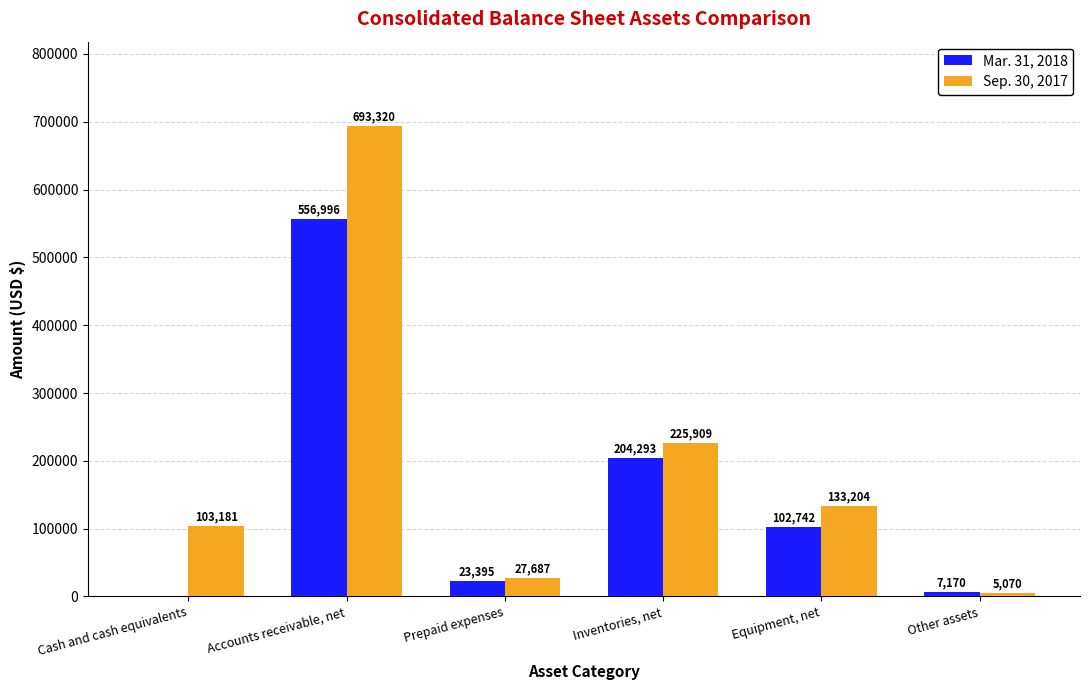

What is the greatest value displayed?

693320